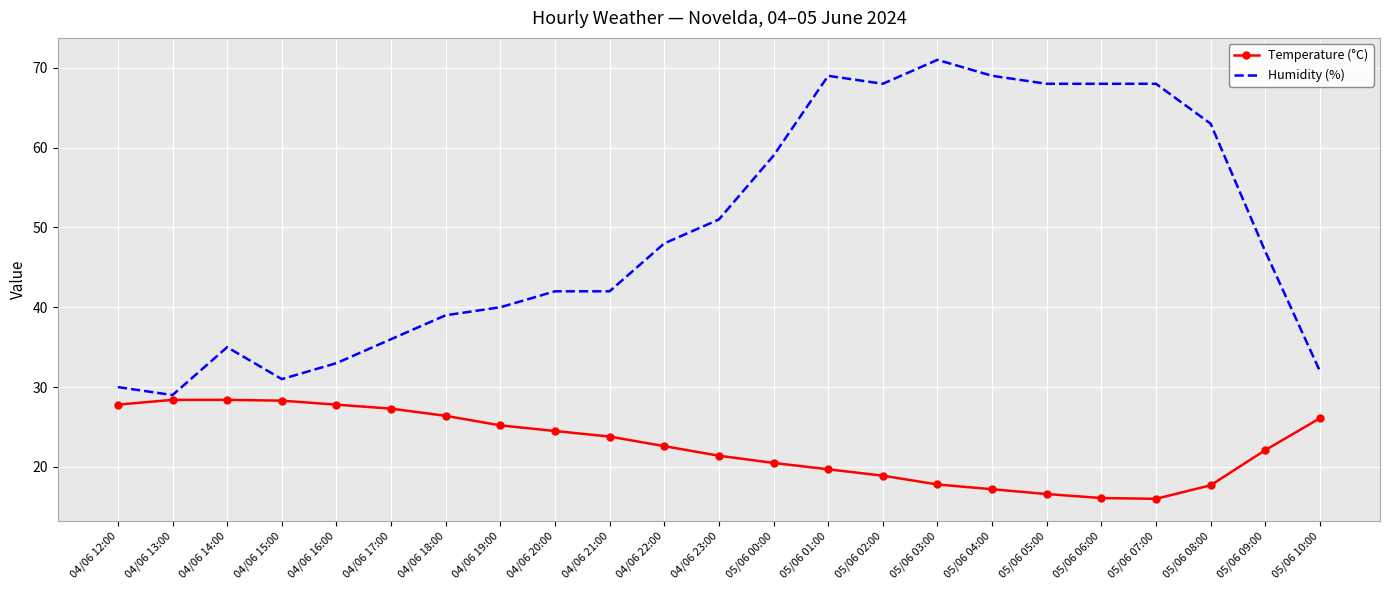

Where does the Humidity (%) series first go above 47?

04/06 22:00